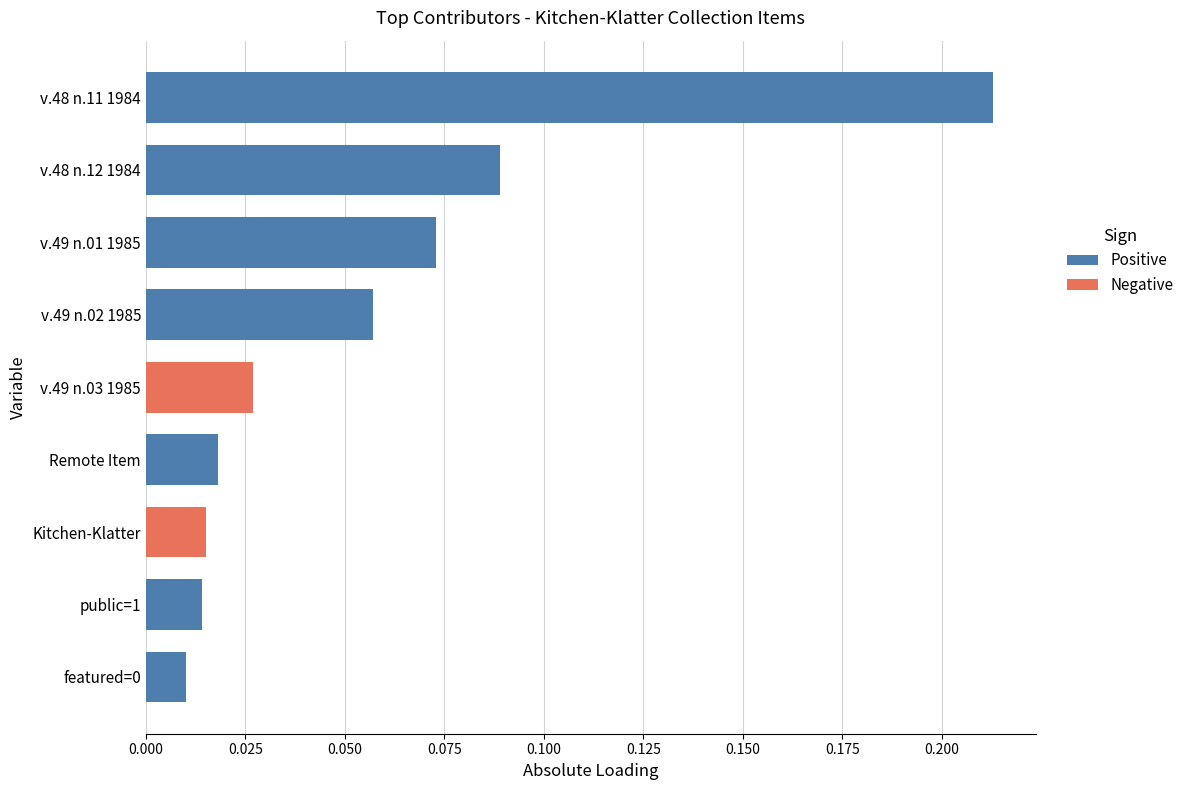

Count the number of data series in this chart.

2